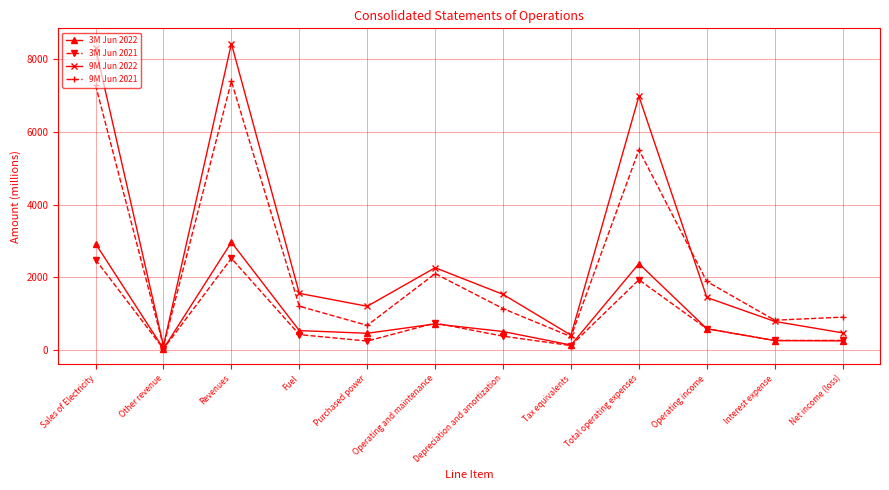

Which series changed the most between Purchased power and Total operating expenses?

9M Jun 2022